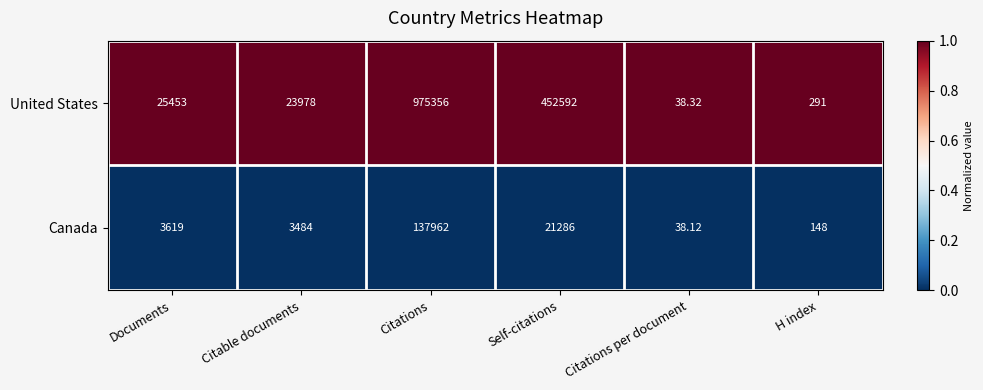

Rank the categories by Canada value from highest to lowest.

Citations, Self-citations, Documents, Citable documents, H index, Citations per document